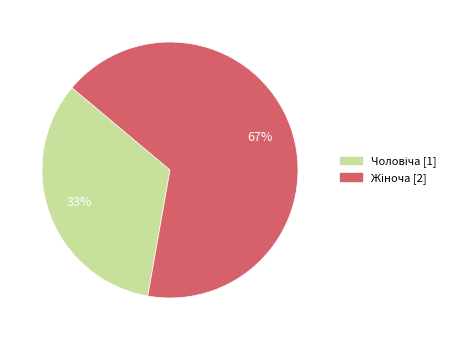

To the nearest percent, what is the average slice percentage?

50%